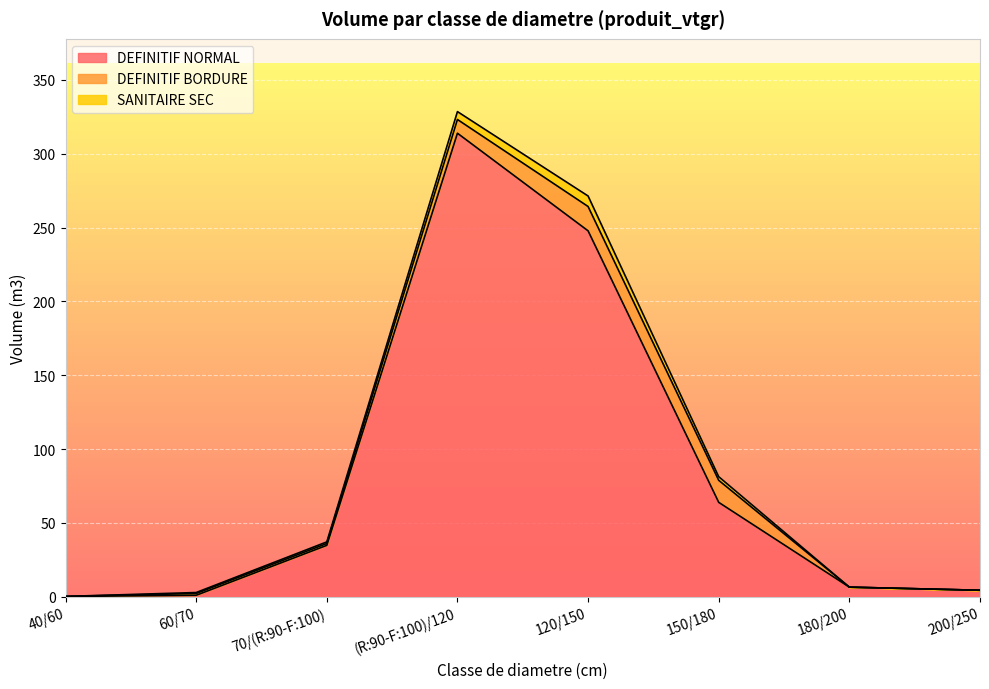

Is it true that DEFINITIF NORMAL equals 0.2 at 40/60?

True